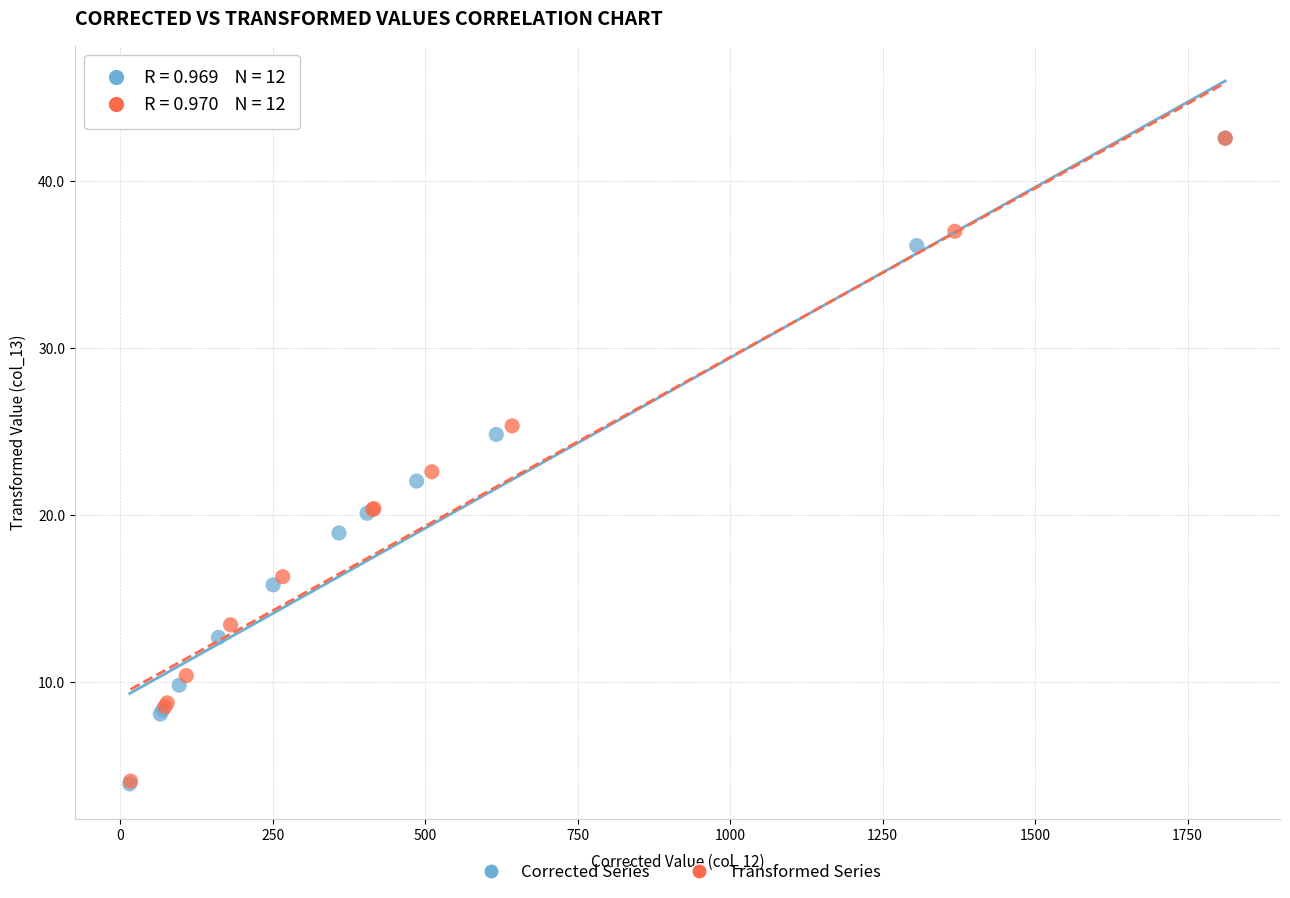

What are all the series names shown in the legend?

Corrected Series, Transformed Series